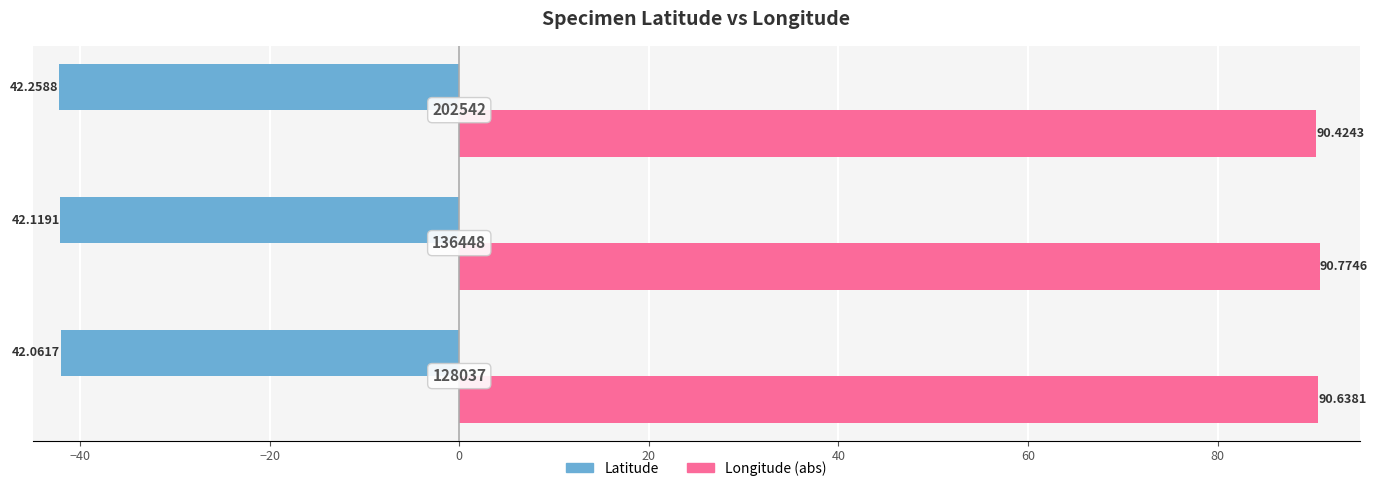

Is it true that Longitude (abs) equals 90.4 at −20?

True